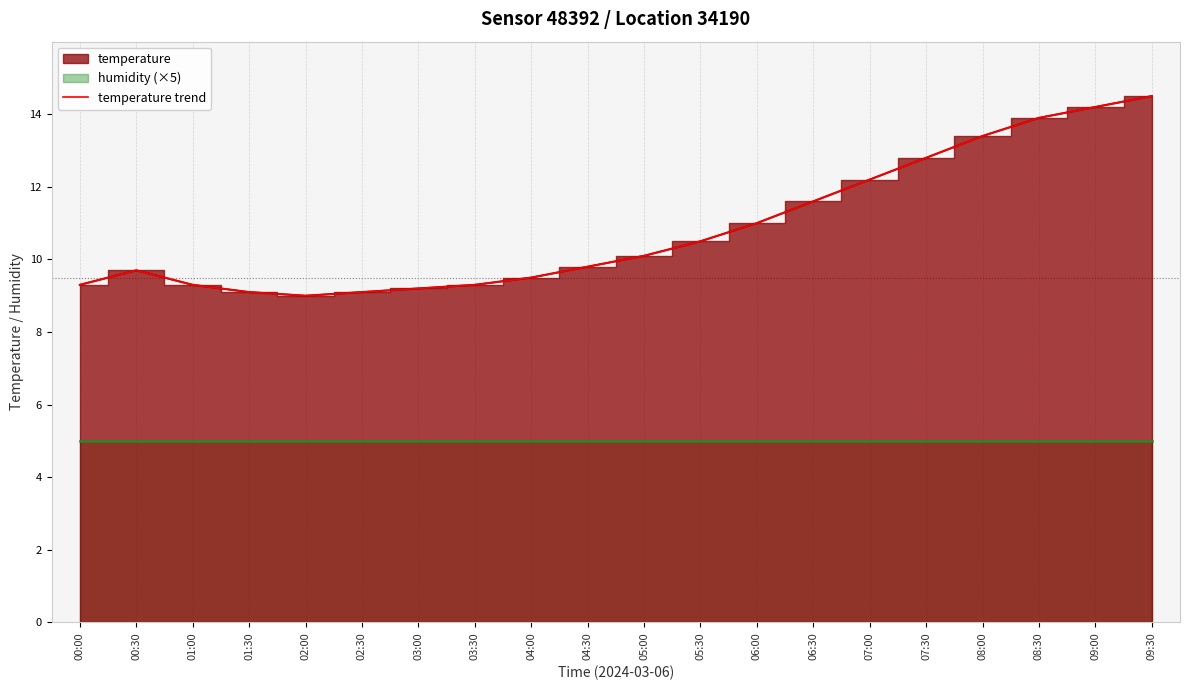

Reading left to right, what are all the values shown in this chart?

9.3	9.7	9.3	9.1	9.0	9.1	9.2	9.3	9.5	9.8	10.1	10.5	11.0	11.6	12.2	12.8	13.4	13.9	14.2	14.5